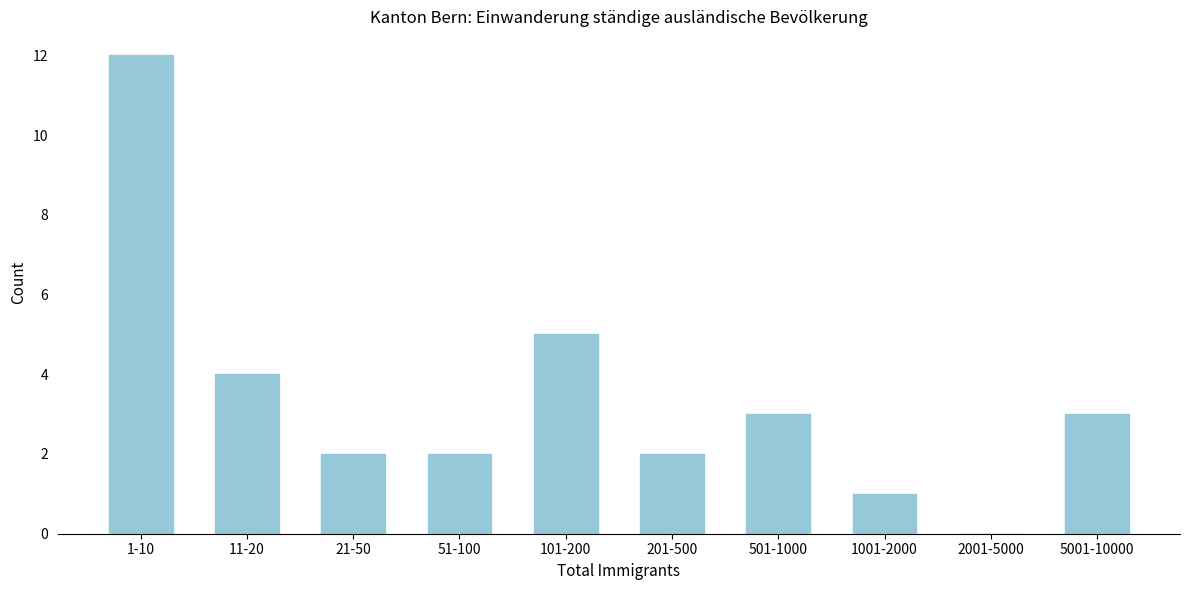

Reading left to right, transcribe all the data shown in this chart.

1-10=12	11-20=4	21-50=2	51-100=2	101-200=5	201-500=2	501-1000=3	1001-2000=1	2001-5000=0	5001-10000=3